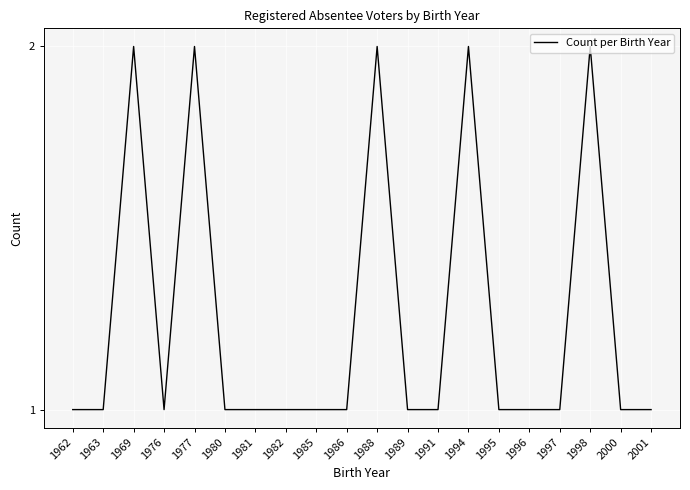

Count the number of data series in this chart.

1